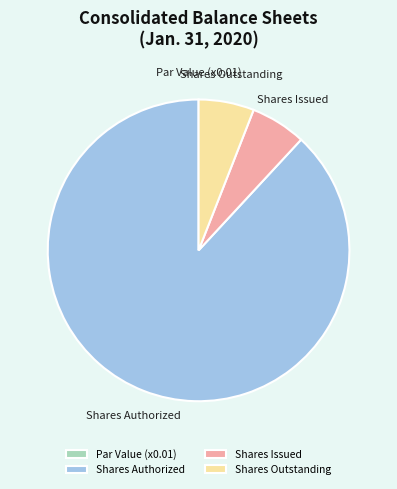

Do Shares Issued and Shares Outstanding together represent more than half of the pie?

No